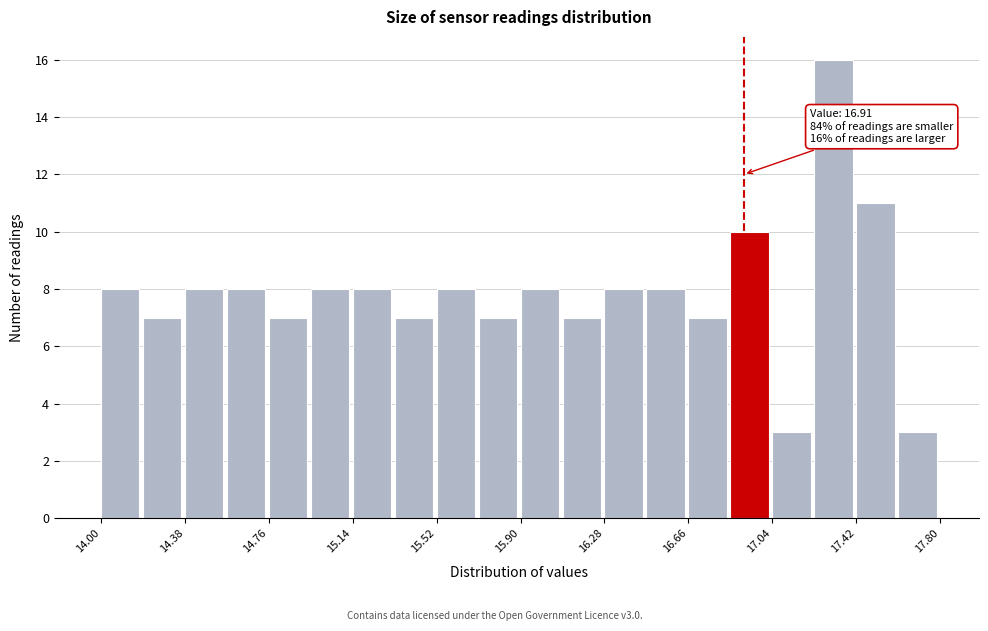

Read against the x-axis, roughly where is the centre of the tallest bar?

17.30